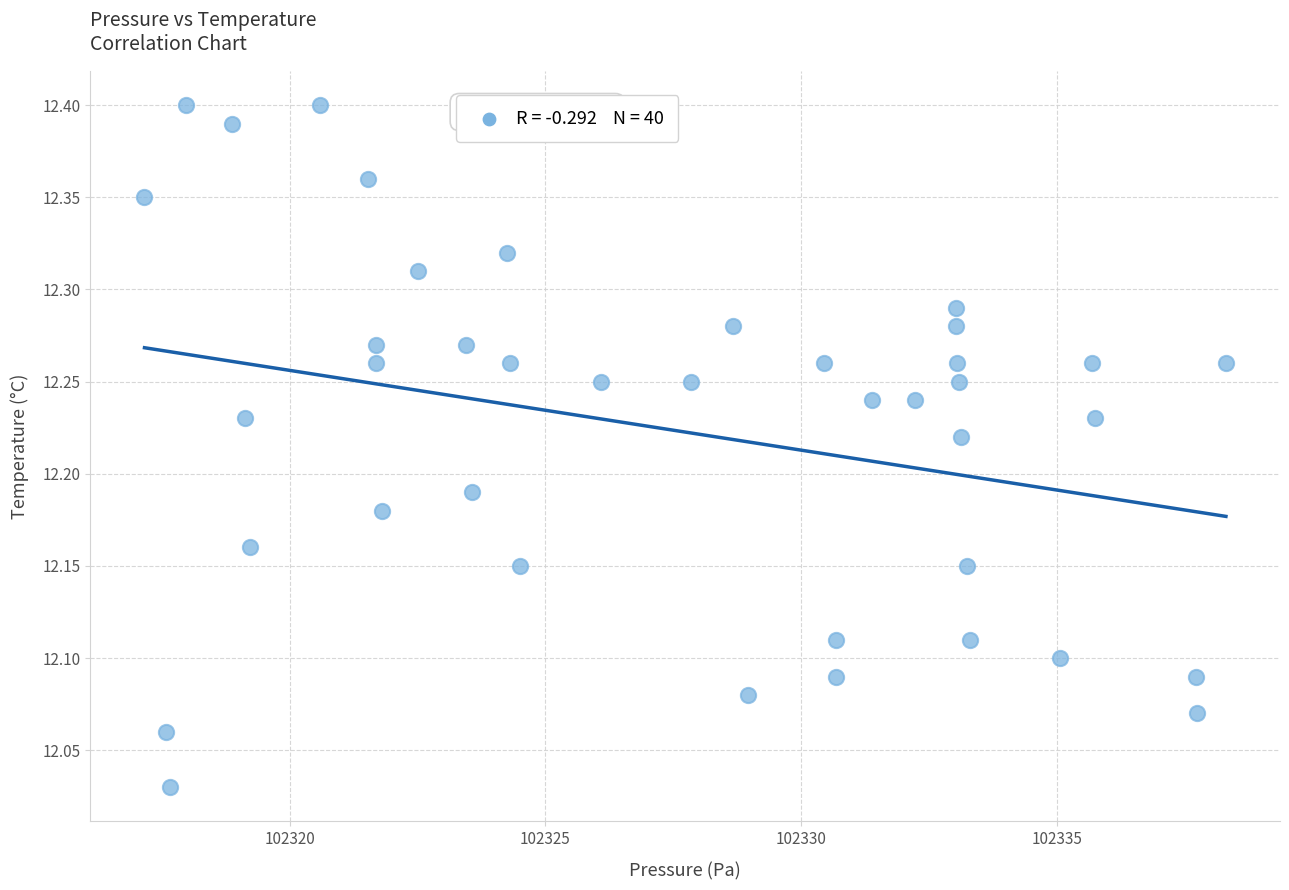

What is the range of Y values (max minus min)?

0.4